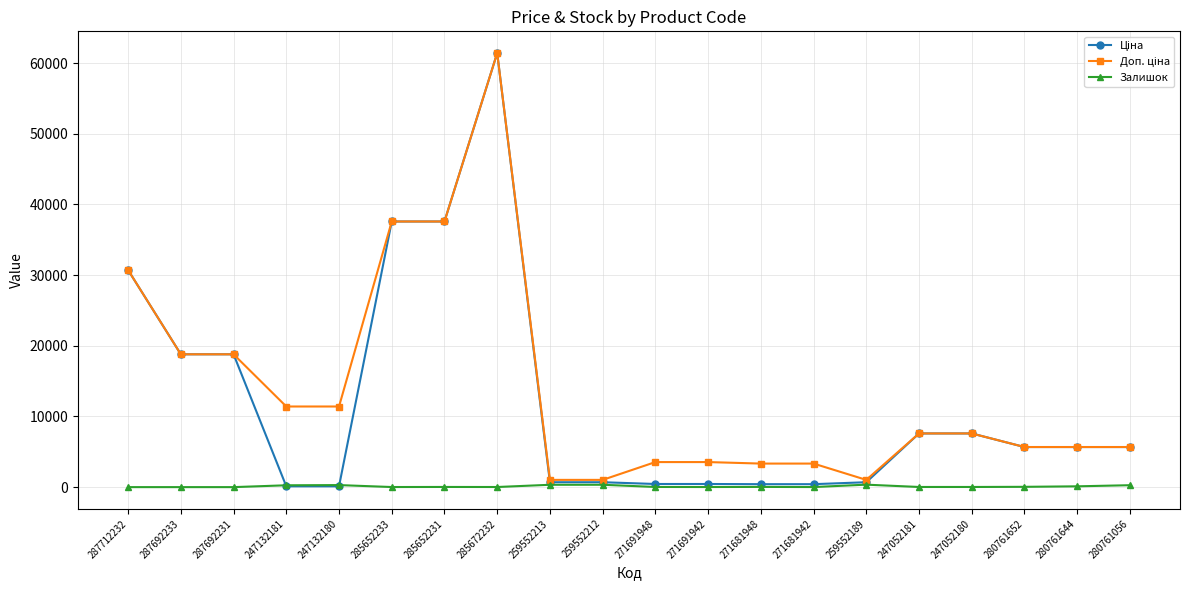

The Залишок series shows 20.0 at 247052181. True or false?

True